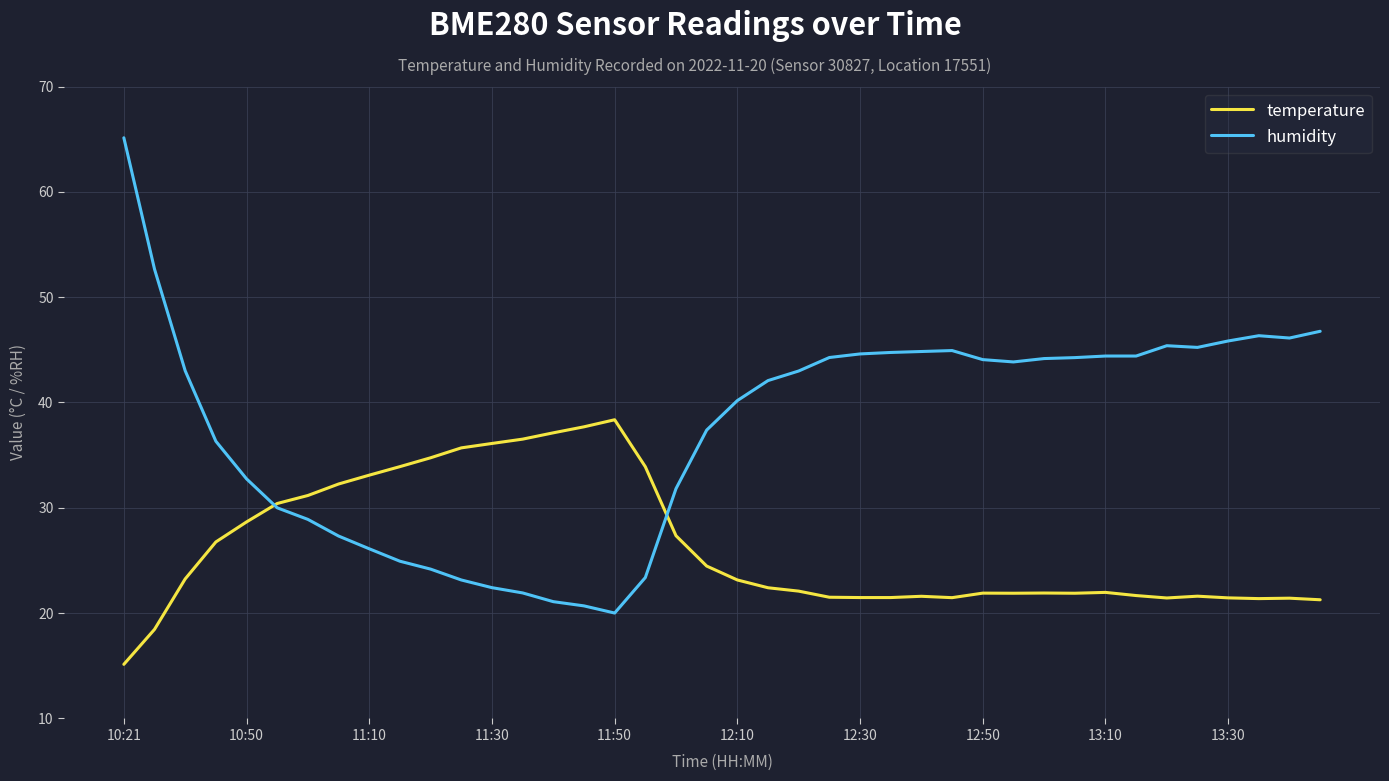

Which series has the largest total across all categories?

humidity